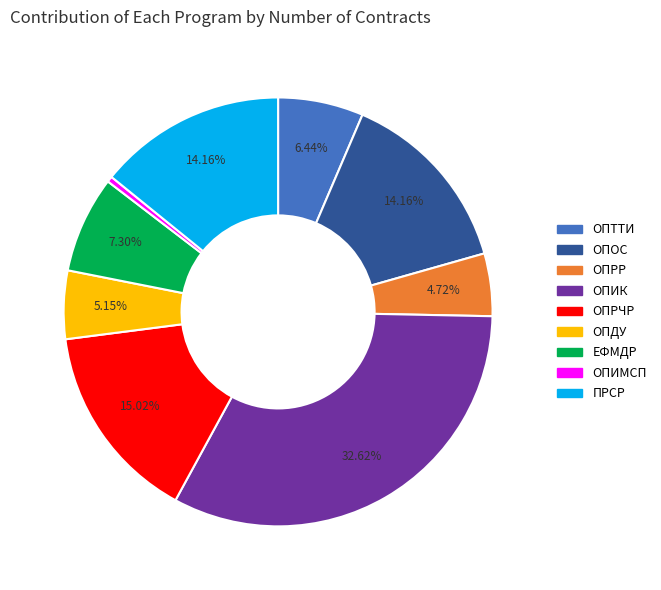

How many slices are in this pie chart?

9